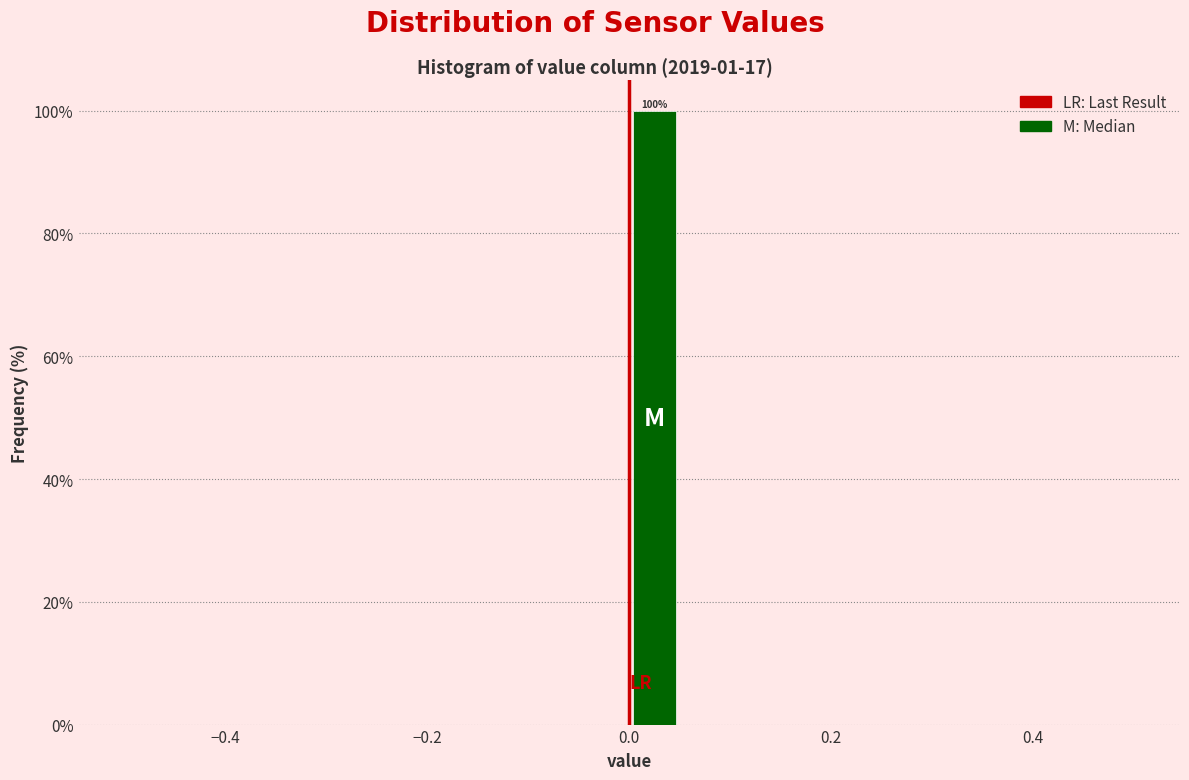

Read against the x-axis, roughly where is the centre of the tallest bar?

0.02